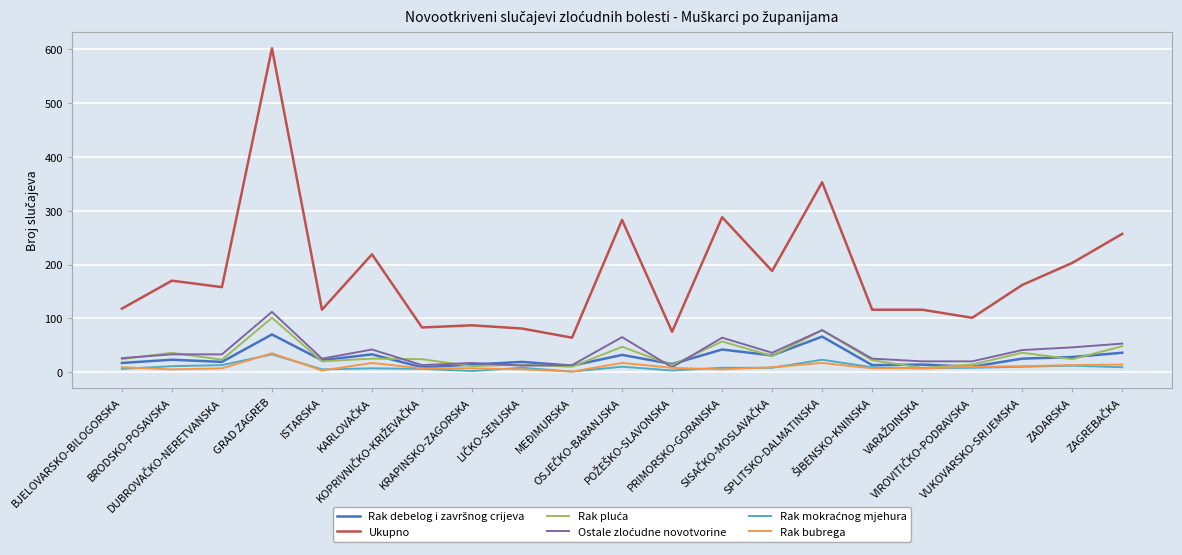

What is the total value across all series at ISTARSKA?

191